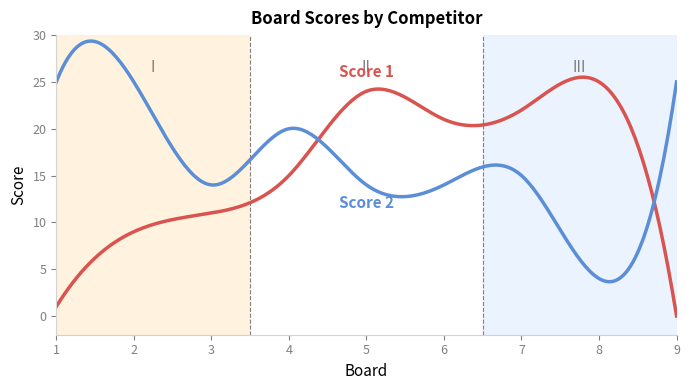

How many lines are shown in the chart?

2